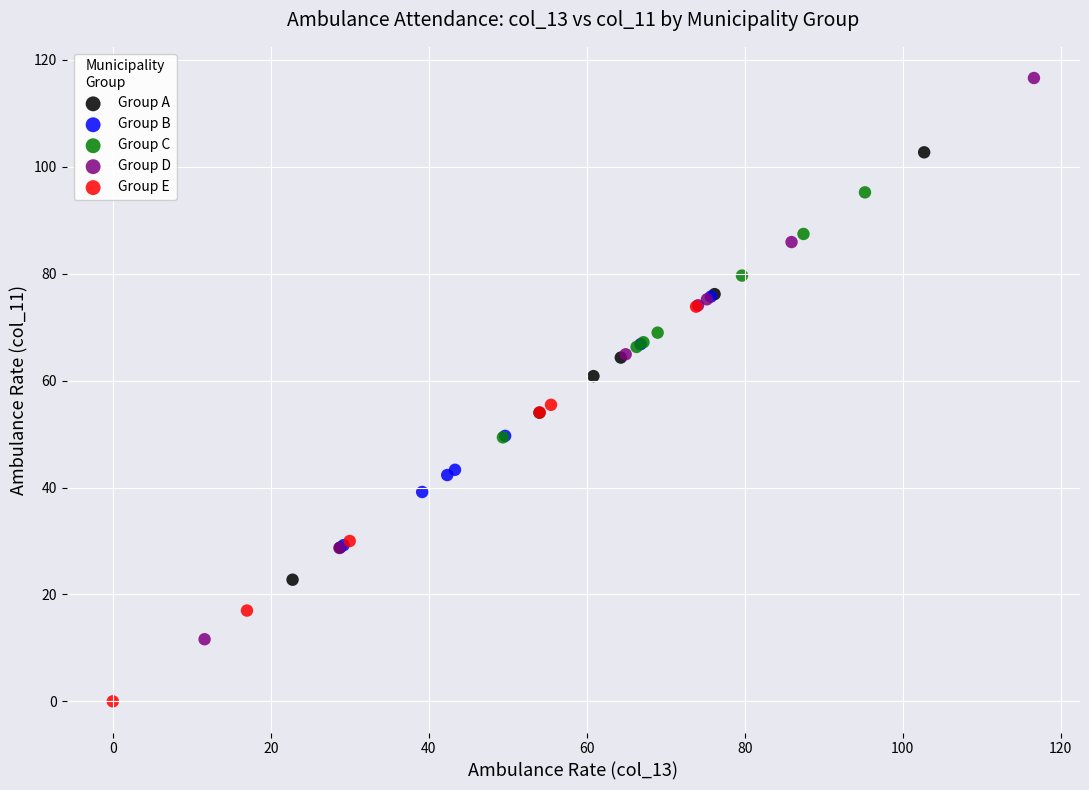

Which series reaches the maximum Y coordinate?

Group D